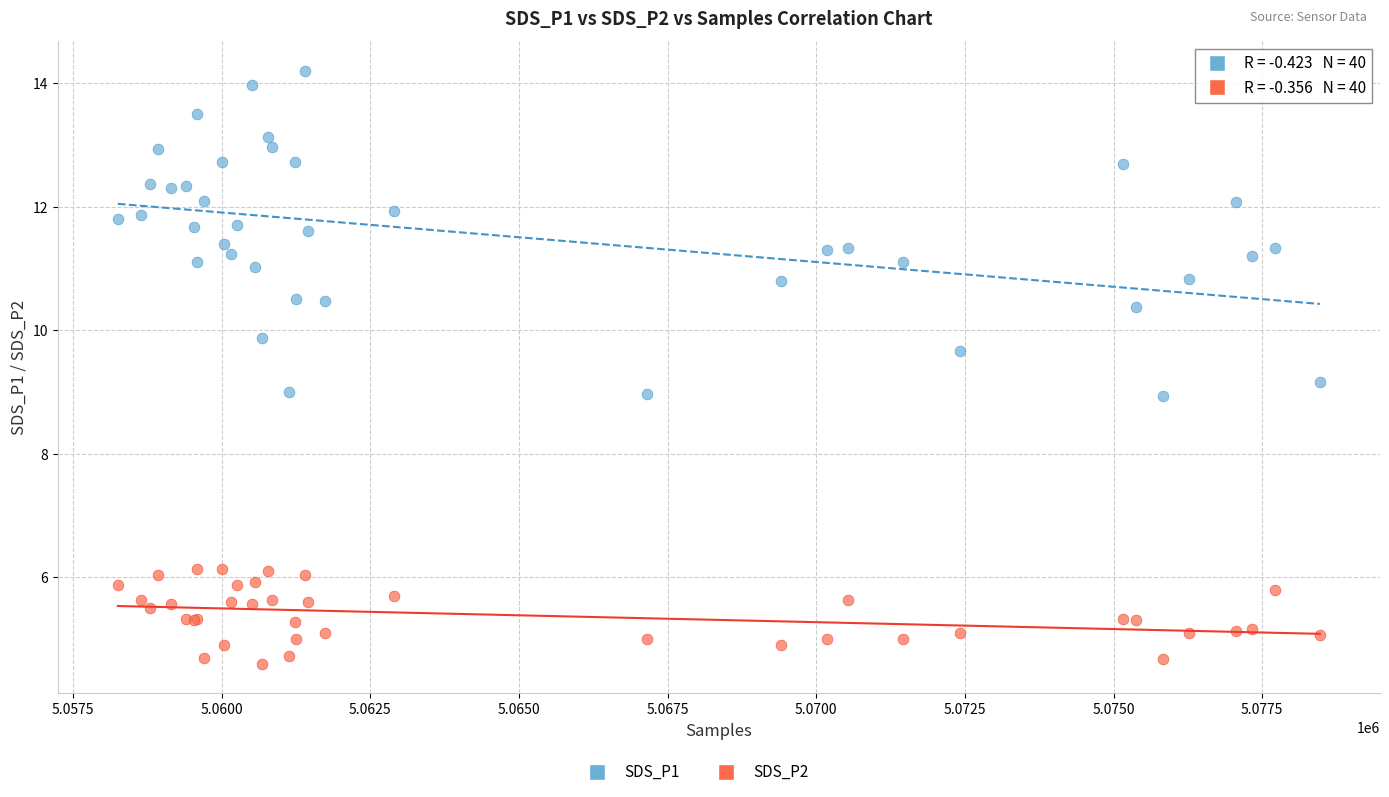

Which series contains the lowest Y value?

SDS_P2